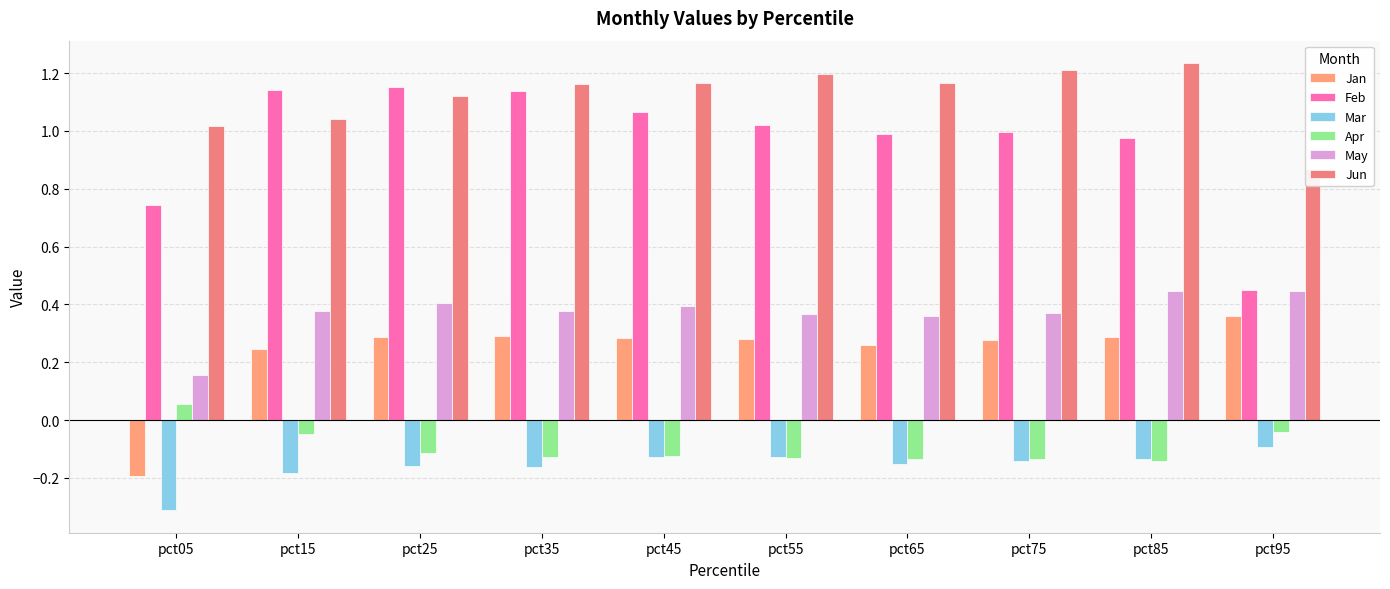

What is the spread (max minus min) of values at pct45?

1.3